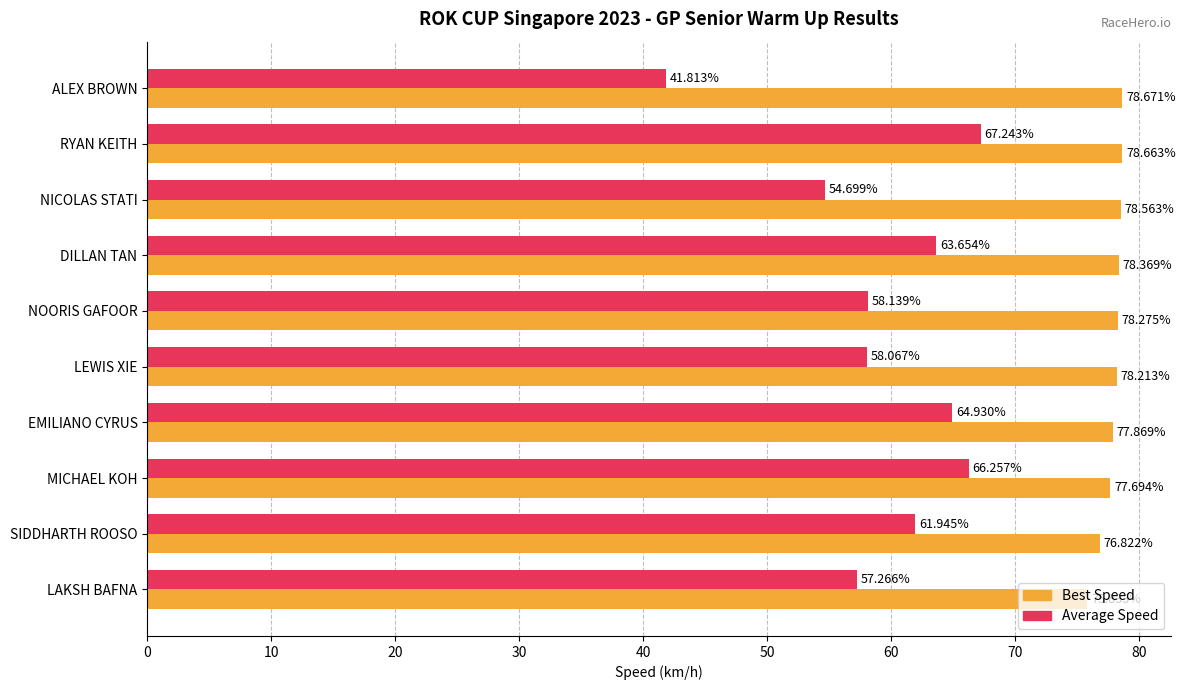

How many data points in Best Speed are above 78?

6